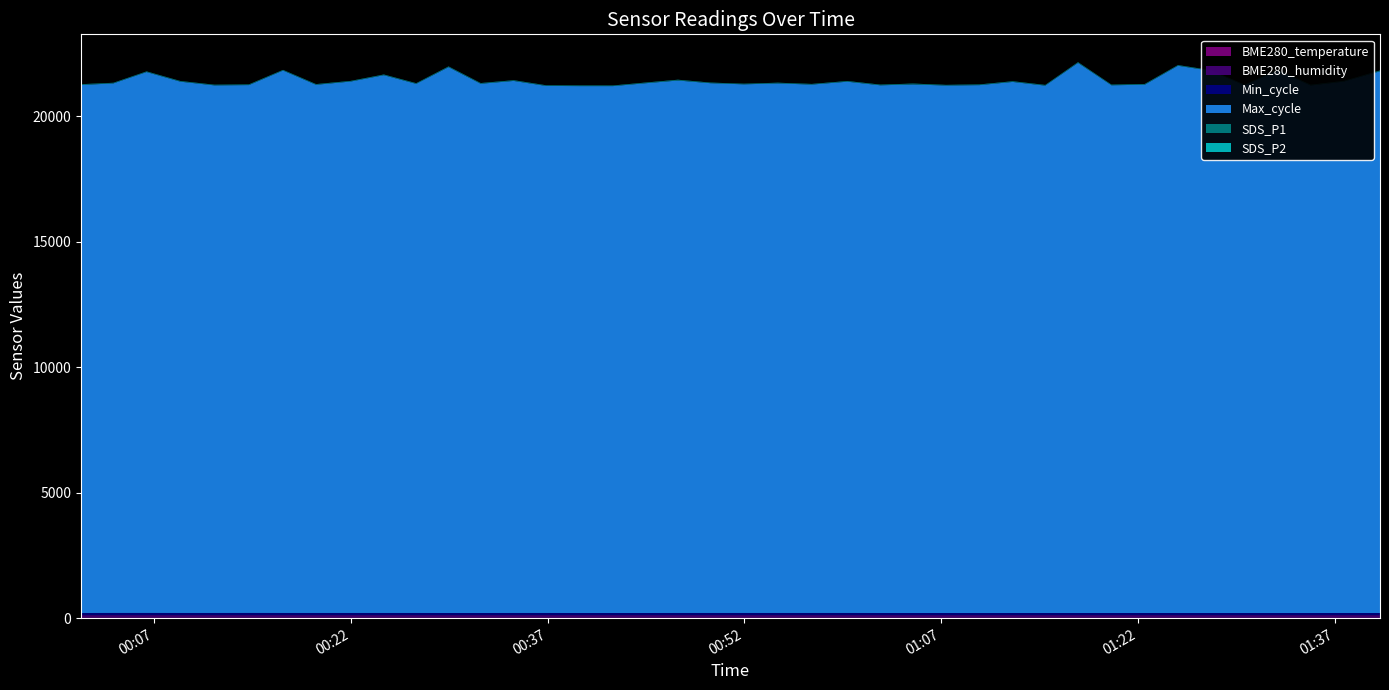

Reading left to right, extract all data points from this chart.

BME280_temperature: 20.6	20.6	20.5	20.5	20.5	20.5	20.5	20.5	20.5	20.5	20.4	20.4	20.4	20.4	20.4	20.4	20.4	20.4	20.5	20.5	20.5	20.5	20.5	20.6	20.6	20.6	20.5	20.5	20.4	20.4	20.4	20.3	20.3	20.3	20.2	20.2	20.1	20.1	20.0	19.9
BME280_humidity: 100.0	100.0	100.0	100.0	100.0	100.0	100.0	100.0	100.0	100.0	100.0	100.0	100.0	100.0	100.0	100.0	100.0	100.0	100.0	100.0	100.0	100.0	100.0	100.0	100.0	100.0	100.0	100.0	100.0	100.0	100.0	100.0	100.0	100.0	100.0	100.0	100.0	100.0	100.0	100.0
Min_cycle: 85.0	87.0	87.0	86.0	86.0	87.0	86.0	86.0	86.0	86.0	86.0	85.0	85.0	86.0	86.0	85.0	85.0	85.0	86.0	86.0	86.0	86.0	86.0	86.0	85.0	85.0	85.0	84.0	85.0	85.0	85.0	85.0	85.0	85.0	85.0	85.0	85.0	85.0	86.0	85.0
Max_cycle: 21031.0	21092.0	21545.0	21161.0	21014.0	21025.0	21606.0	21038.0	21167.0	21421.0	21075.0	21742.0	21080.0	21192.0	20993.0	20986.0	20986.0	21100.0	21208.0	21101.0	21056.0	21093.0	21046.0	21161.0	21018.0	21053.0	21010.0	21026.0	21153.0	21006.0	21911.0	21019.0	21042.0	21798.0	21594.0	21014.0	21612.0	21010.0	21167.0	21579.0
SDS_P1: 18.4	13.7	13.7	15.6	13.9	16.2	14.5	15.1	13.0	14.5	14.3	16.9	15.7	16.4	14.1	14.3	13.9	14.5	19.1	12.6	12.8	15.7	13.9	14.1	14.6	21.5	13.0	15.5	15.1	14.7	18.1	13.7	17.9	14.2	12.9	15.6	15.3	17.8	14.3	18.0
SDS_P2: 12.0	10.8	11.2	10.8	11.3	11.5	10.8	11.4	11.6	11.9	11.9	11.4	11.8	11.6	11.3	12.0	11.4	12.2	11.9	11.3	11.2	11.4	11.2	12.3	12.4	11.9	11.6	12.0	11.8	11.7	11.7	11.7	11.2	11.3	11.7	11.7	12.1	12.6	11.8	11.9